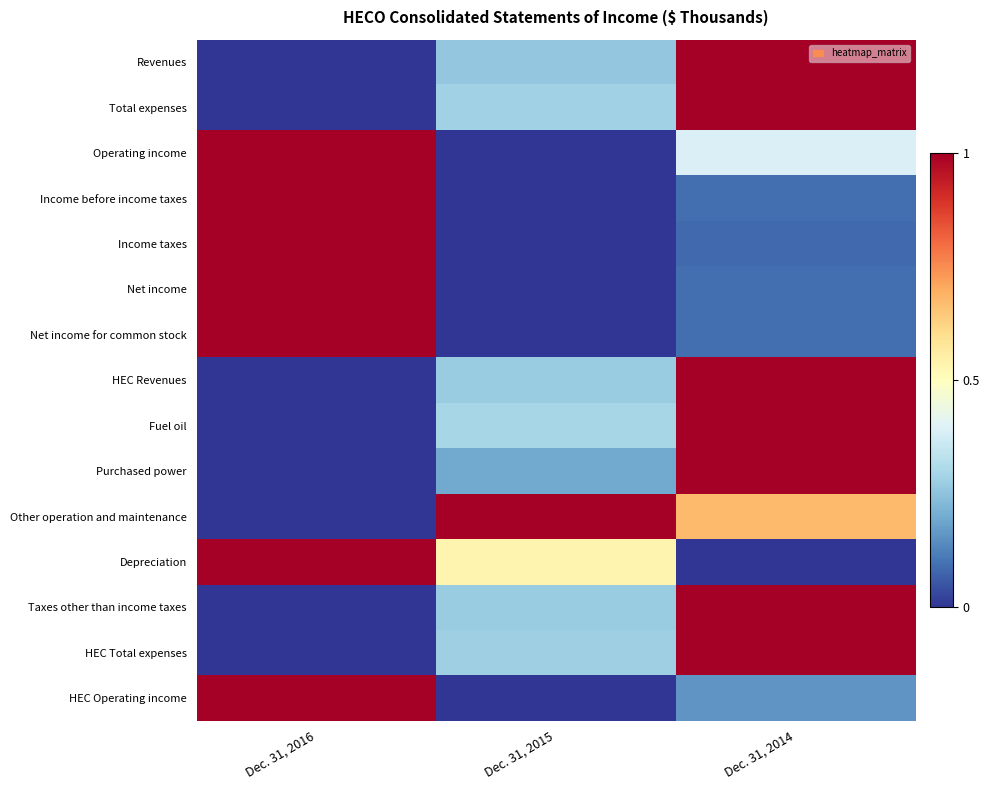

What is the total value across all series at Dec. 31, 2015?

3.4